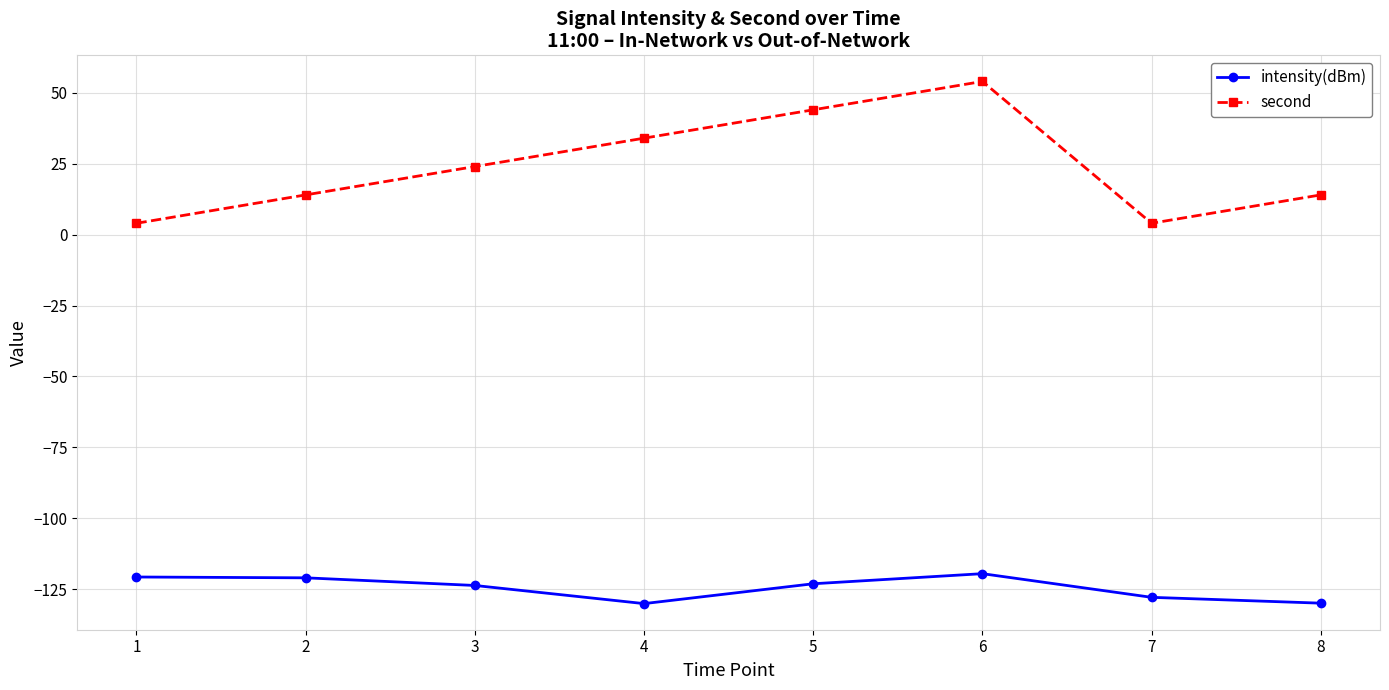

Does the chart have visible grid lines?

Yes